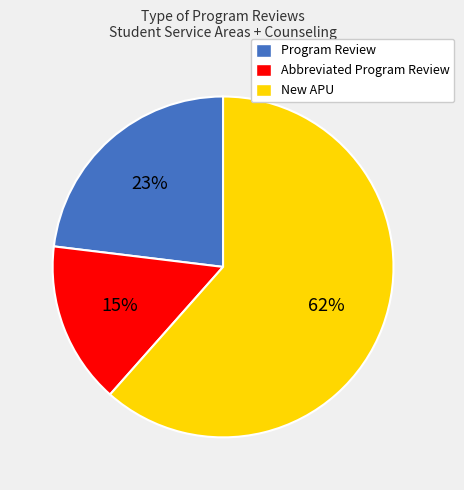

To the nearest percent, what is the difference between the Program Review and Abbreviated Program Review slice percentages?

8%